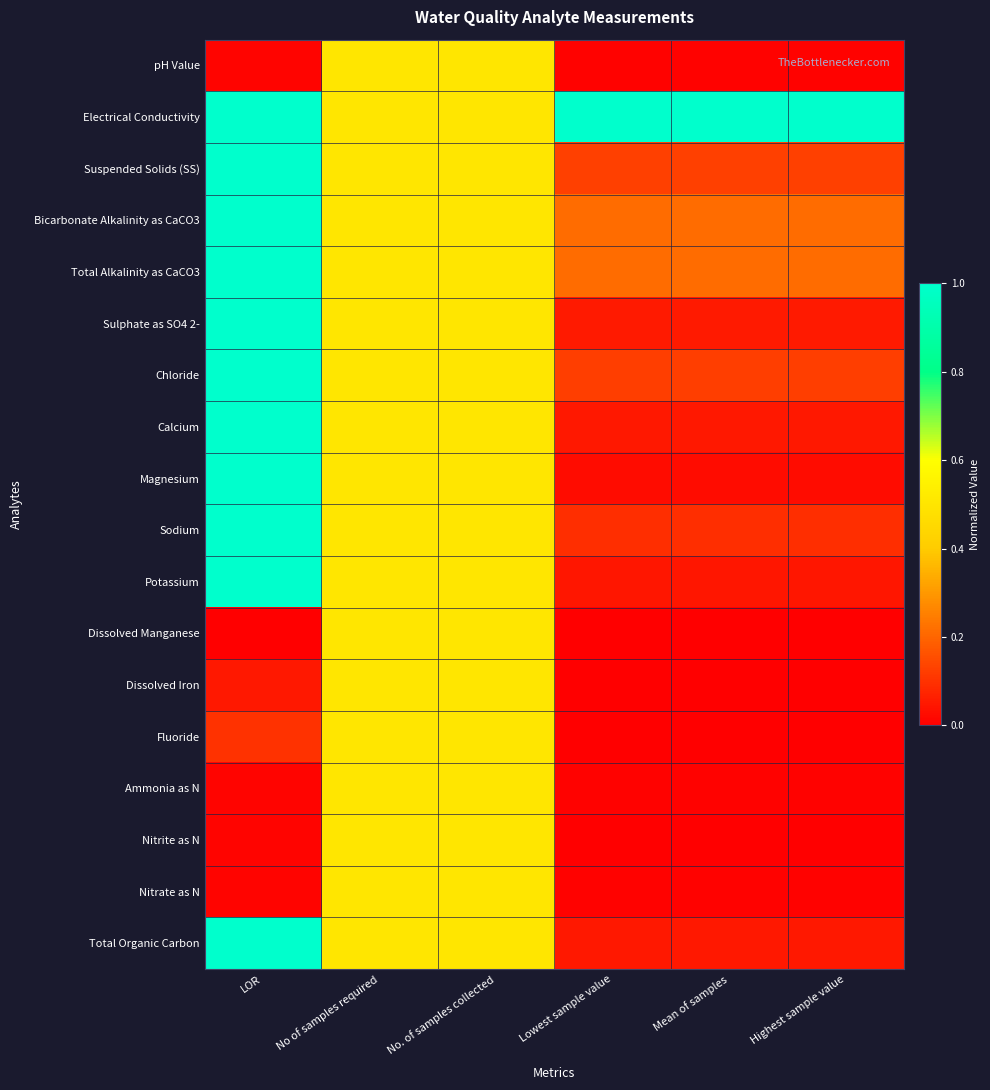

Reading right to left, extract all data points from this chart.

pH Value: Highest sample value=0.0	Mean of samples=0.0	Lowest sample value=0.0	No. of samples collected=0.5	No of samples required=0.5	LOR=0.0
Electrical Conductivity: Highest sample value=1.0	Mean of samples=1.0	Lowest sample value=1.0	No. of samples collected=0.5	No of samples required=0.5	LOR=1.0
Suspended Solids (SS): Highest sample value=0.1	Mean of samples=0.1	Lowest sample value=0.1	No. of samples collected=0.5	No of samples required=0.5	LOR=1.0
Bicarbonate Alkalinity as CaCO3: Highest sample value=0.2	Mean of samples=0.2	Lowest sample value=0.2	No. of samples collected=0.5	No of samples required=0.5	LOR=1.0
Total Alkalinity as CaCO3: Highest sample value=0.2	Mean of samples=0.2	Lowest sample value=0.2	No. of samples collected=0.5	No of samples required=0.5	LOR=1.0
Sulphate as SO4 2-: Highest sample value=0.1	Mean of samples=0.1	Lowest sample value=0.1	No. of samples collected=0.5	No of samples required=0.5	LOR=1.0
Chloride: Highest sample value=0.1	Mean of samples=0.1	Lowest sample value=0.1	No. of samples collected=0.5	No of samples required=0.5	LOR=1.0
Calcium: Highest sample value=0.0	Mean of samples=0.0	Lowest sample value=0.0	No. of samples collected=0.5	No of samples required=0.5	LOR=1.0
Magnesium: Highest sample value=0.0	Mean of samples=0.0	Lowest sample value=0.0	No. of samples collected=0.5	No of samples required=0.5	LOR=1.0
Sodium: Highest sample value=0.1	Mean of samples=0.1	Lowest sample value=0.1	No. of samples collected=0.5	No of samples required=0.5	LOR=1.0
Potassium: Highest sample value=0.0	Mean of samples=0.0	Lowest sample value=0.0	No. of samples collected=0.5	No of samples required=0.5	LOR=1.0
Dissolved Manganese: Highest sample value=0.0	Mean of samples=0.0	Lowest sample value=0.0	No. of samples collected=0.5	No of samples required=0.5	LOR=0.0
Dissolved Iron: Highest sample value=0.0	Mean of samples=0.0	Lowest sample value=0.0	No. of samples collected=0.5	No of samples required=0.5	LOR=0.0
Fluoride: Highest sample value=0.0	Mean of samples=0.0	Lowest sample value=0.0	No. of samples collected=0.5	No of samples required=0.5	LOR=0.1
Ammonia as N: Highest sample value=0.0	Mean of samples=0.0	Lowest sample value=0.0	No. of samples collected=0.5	No of samples required=0.5	LOR=0.0
Nitrite as N: Highest sample value=0.0	Mean of samples=0.0	Lowest sample value=0.0	No. of samples collected=0.5	No of samples required=0.5	LOR=0.0
Nitrate as N: Highest sample value=0.0	Mean of samples=0.0	Lowest sample value=0.0	No. of samples collected=0.5	No of samples required=0.5	LOR=0.0
Total Organic Carbon: Highest sample value=0.0	Mean of samples=0.0	Lowest sample value=0.0	No. of samples collected=0.5	No of samples required=0.5	LOR=1.0